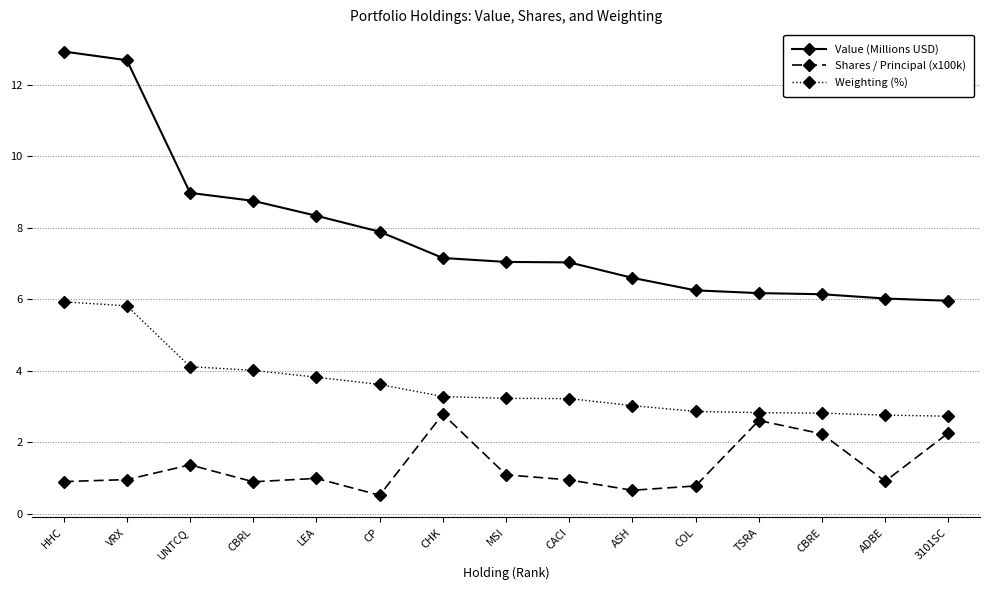

True or false: Shares / Principal (x100k) has more than 1 interior local peaks.

True